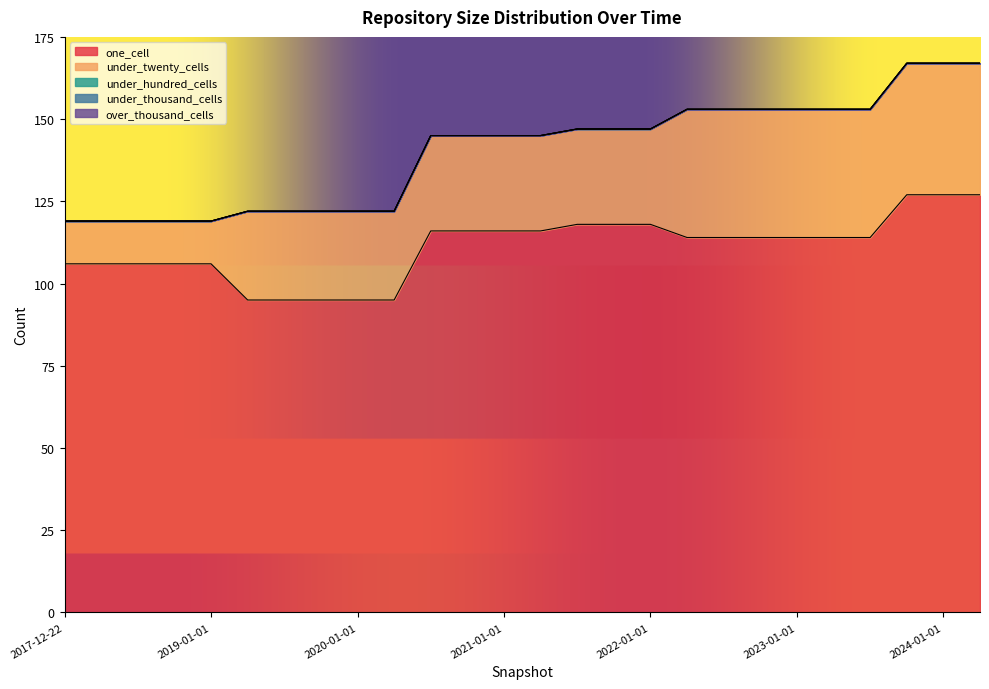

True or false: under_twenty_cells and over_thousand_cells cross at least once.

False